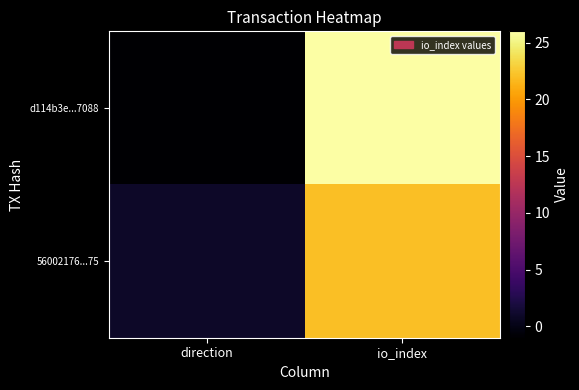

What is the total value across all series at io_index?

48